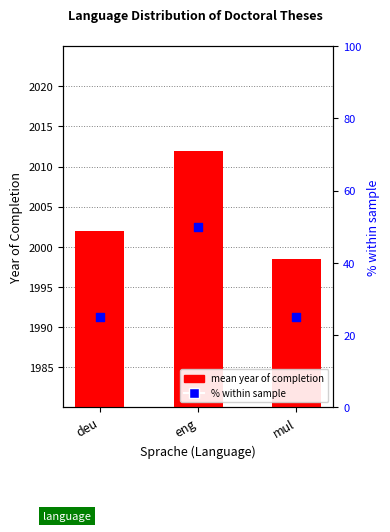

What is the total value across all series at eng?

2062.0